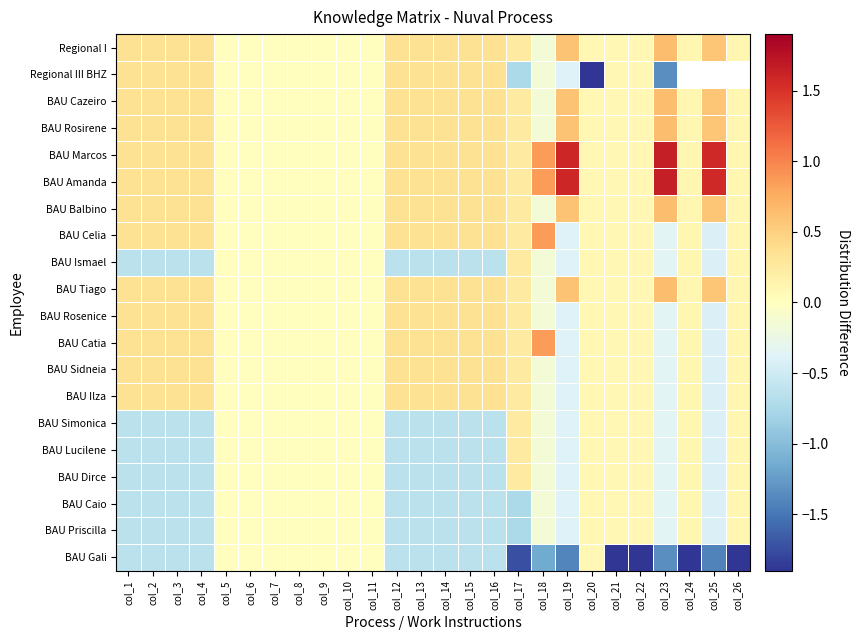

The value of BAU Marcos at col_22 is 0.1. True or false?

True